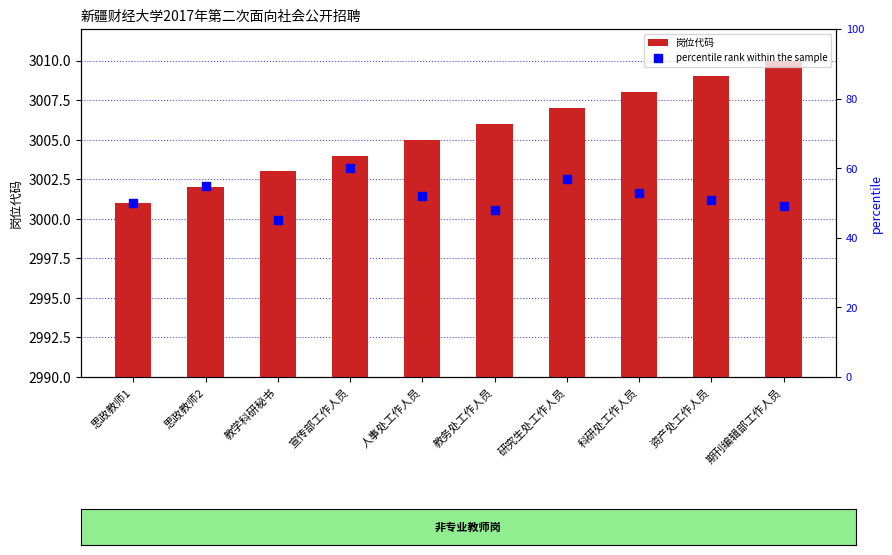

What are all the series names shown in the legend?

岗位代码, percentile rank within the sample